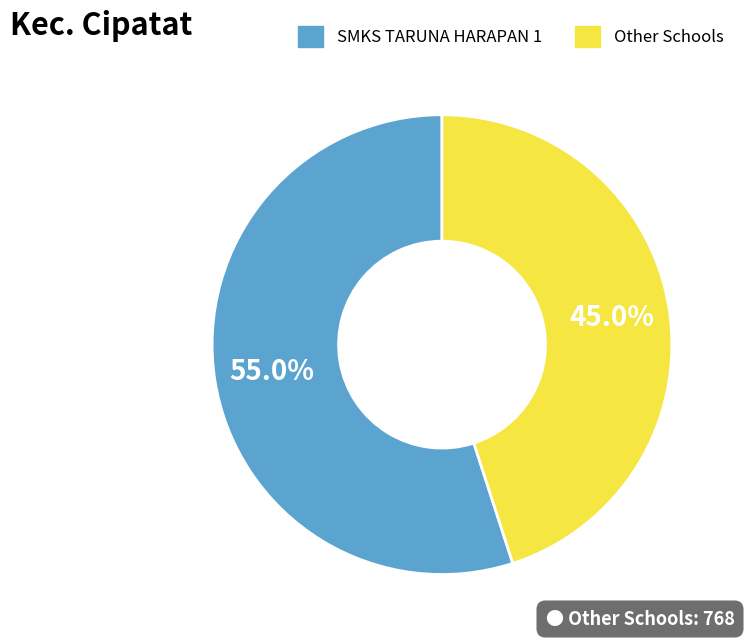

Does any single category account for the majority?

Yes